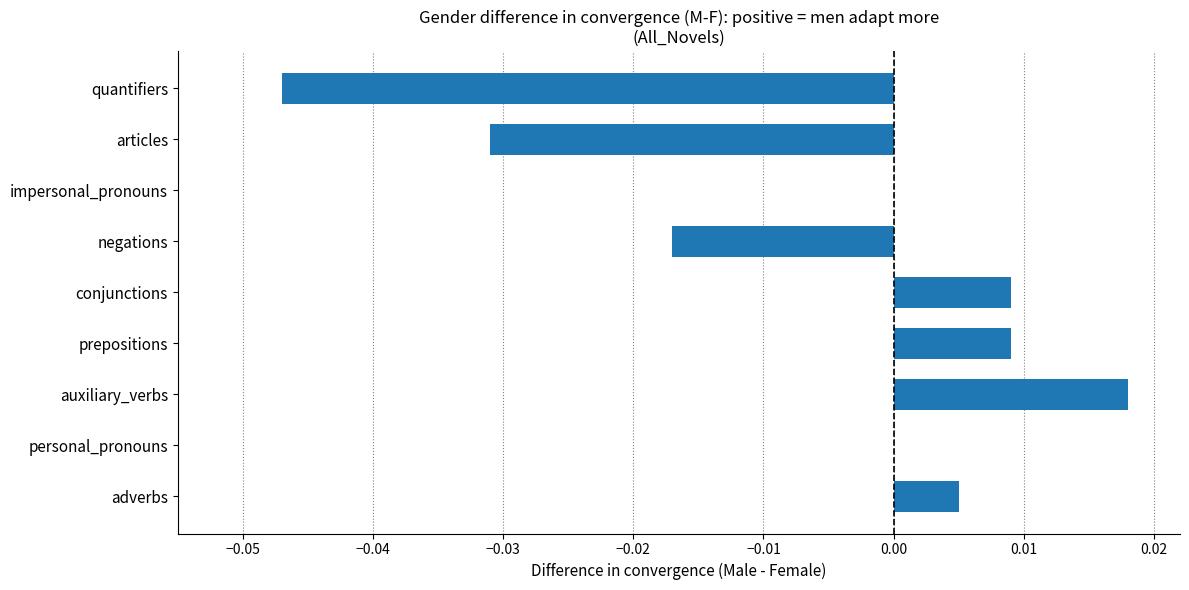

The value at auxiliary_verbs is 0.0. True or false?

True